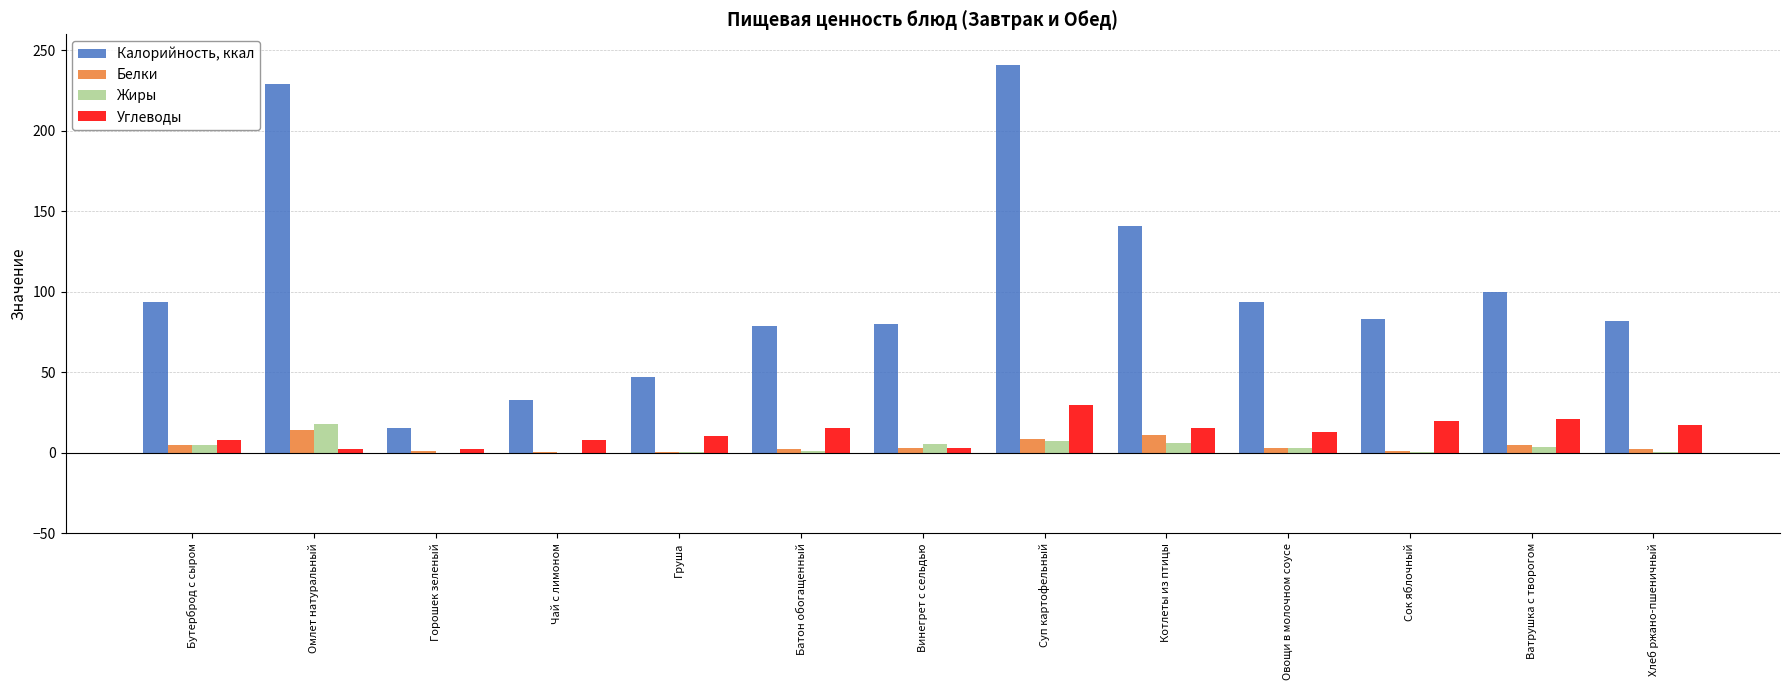

The Углеводы series shows 8.0 at Чай с лимоном. True or false?

True